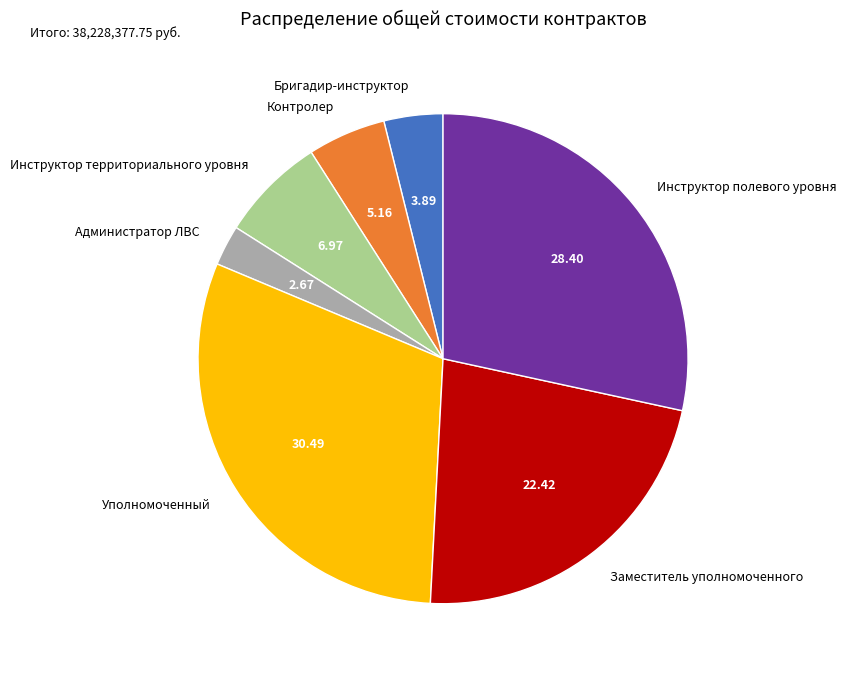

The Бригадир-инструктор slice represents 16% of the pie. True or false?

False